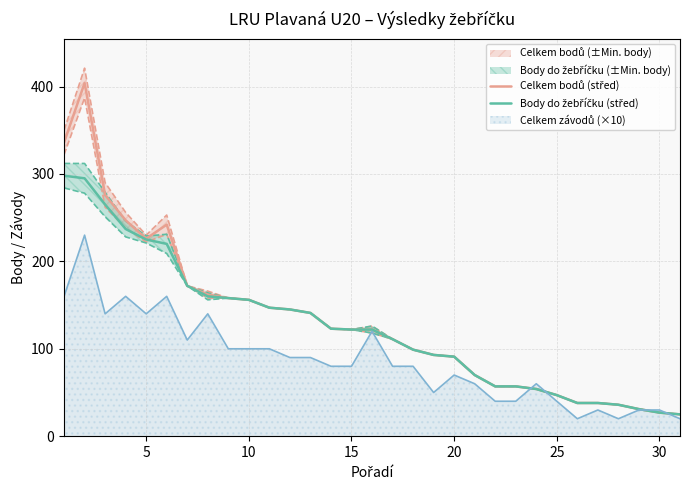

How many lines are shown in the chart?

2